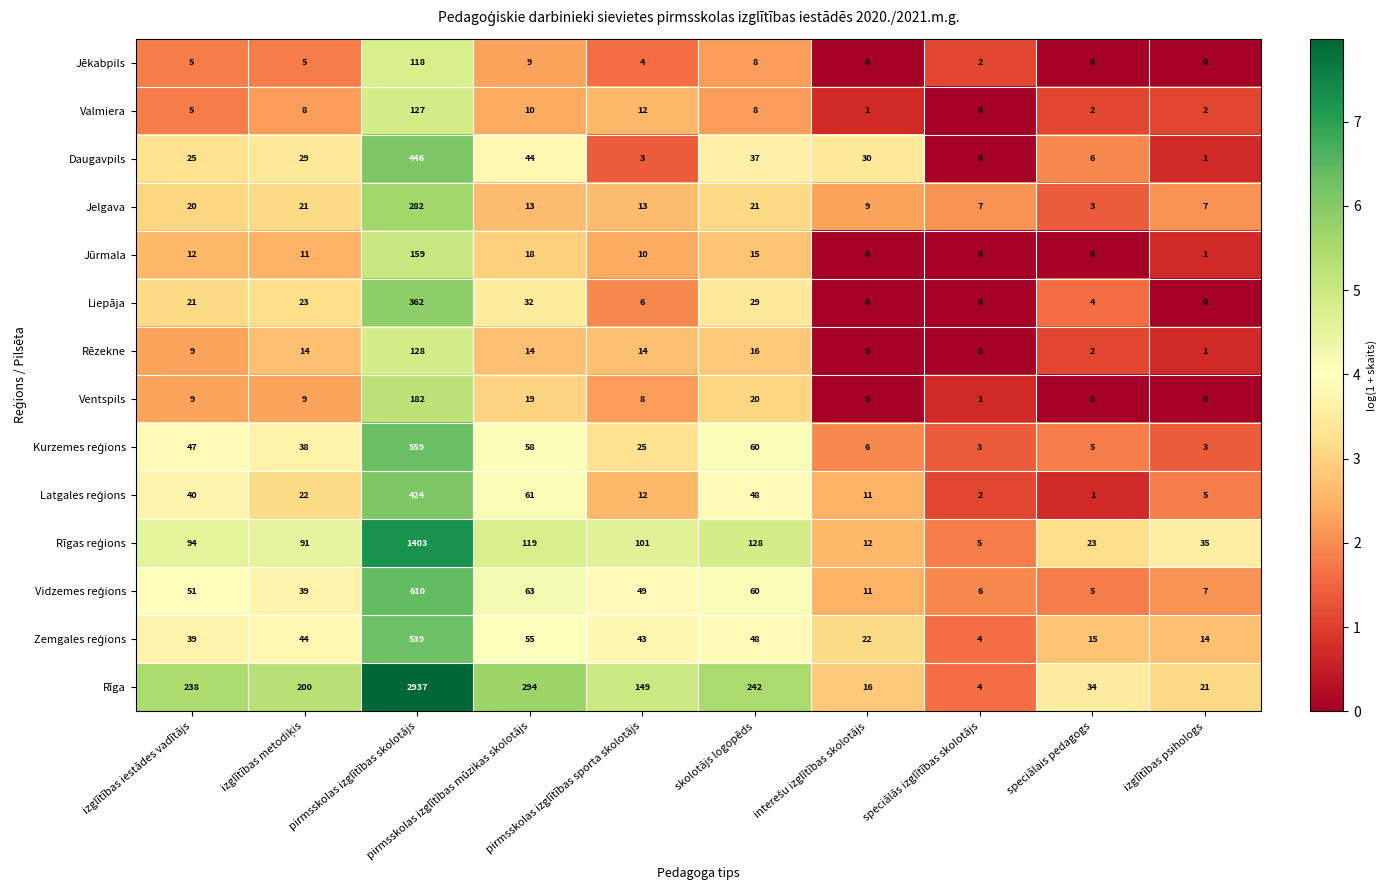

What is the difference between the maximum and minimum values in the Jēkabpils series?

118